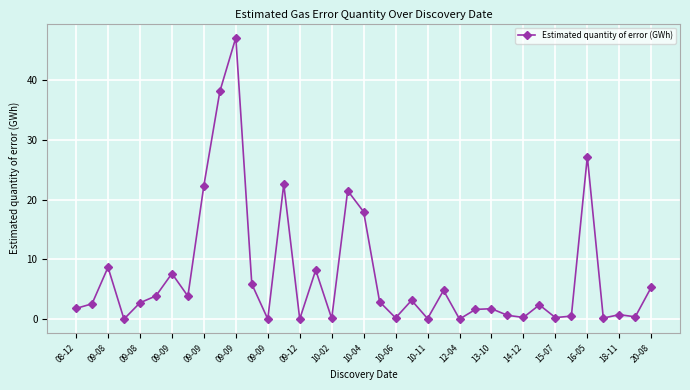

Count the number of categories in the chart.

37